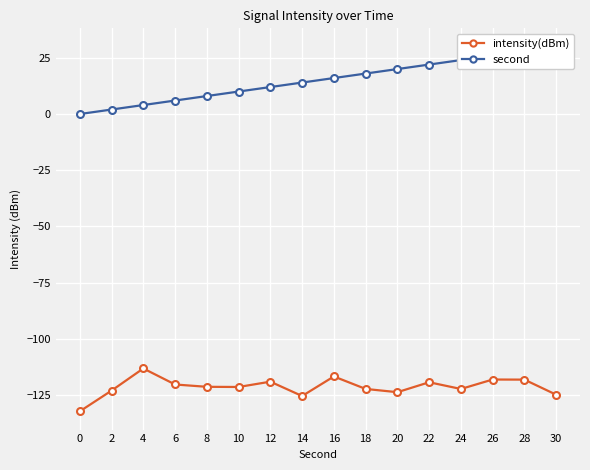

Rank the series by their average value, from lowest to highest.

intensity(dBm), second